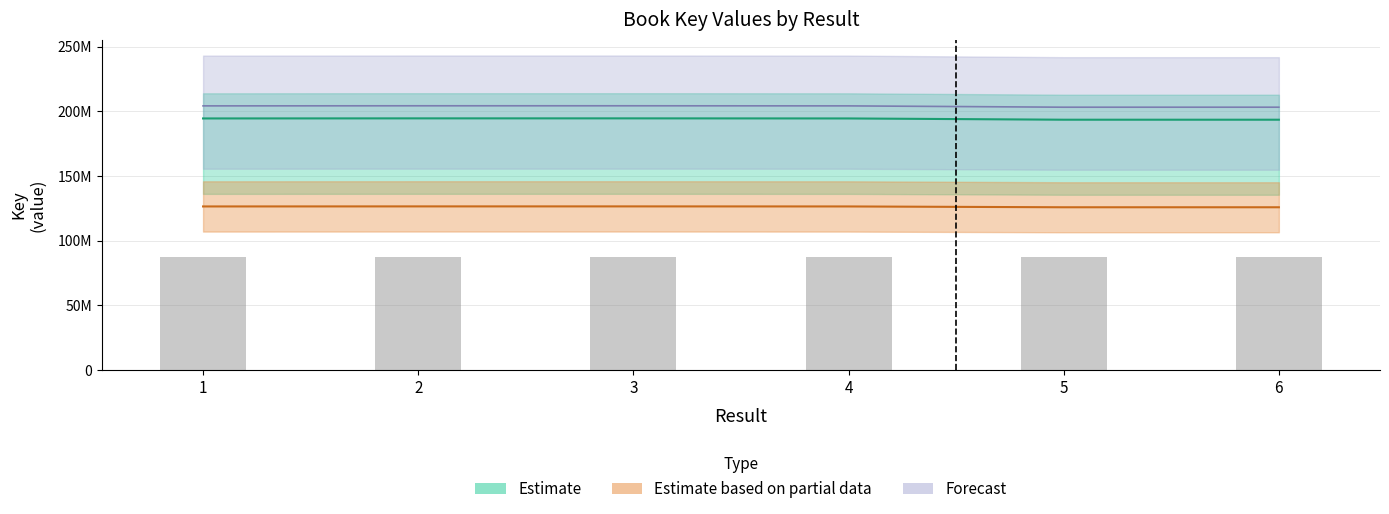

Rank the categories by value from lowest to highest.

5, 6, 4, 1, 3, 2